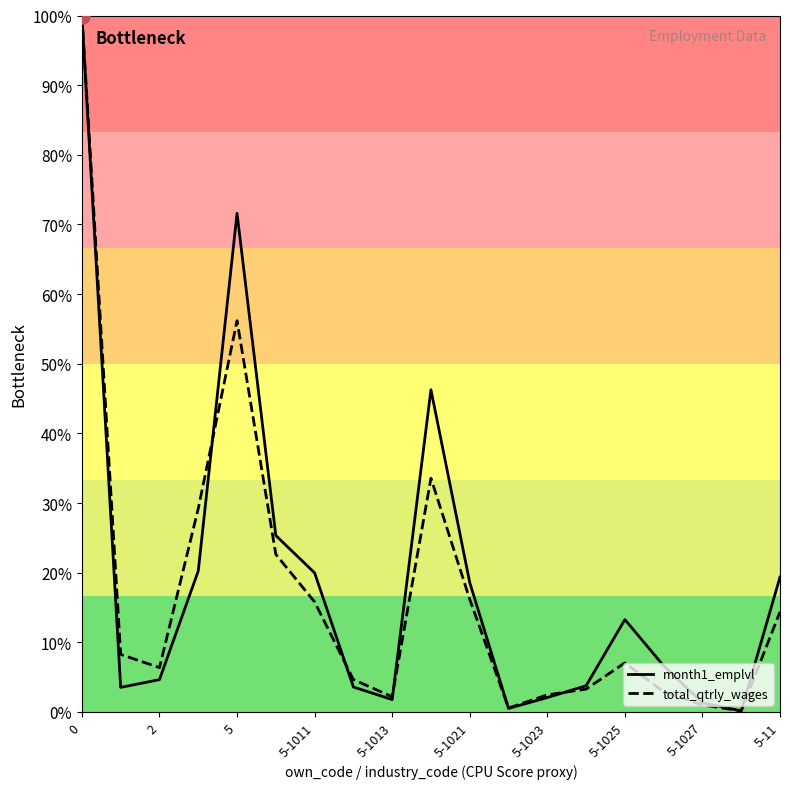

Which series contains the highest Y value?

month1_emplvl